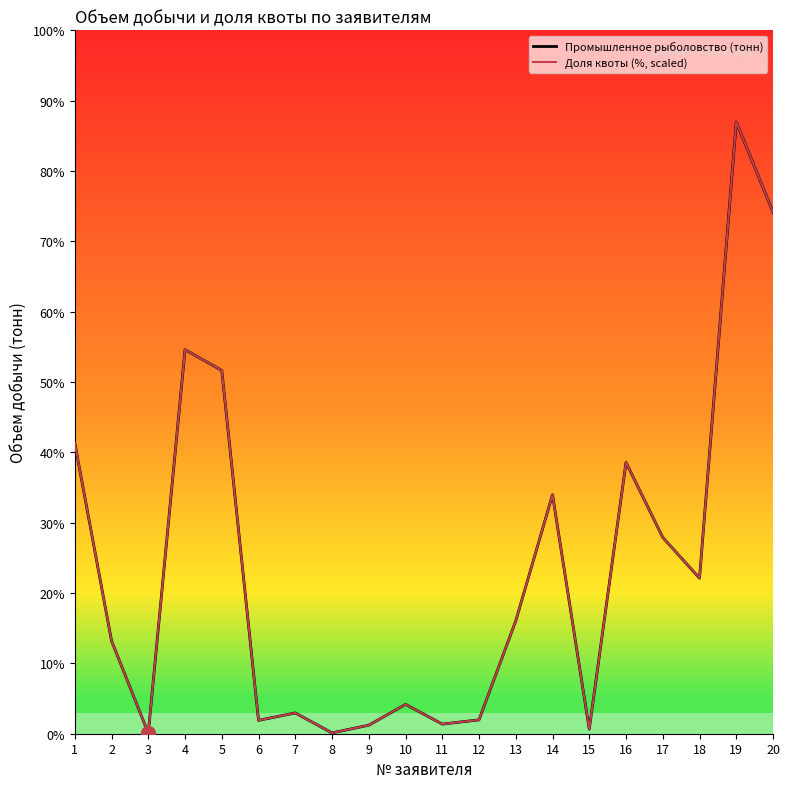

Reading left to right, extract all data points from this chart.

Промышленное рыболовство (тонн): 1=9670.2	2=3090.9	3=20.0	4=12777.8	5=12089.4	6=444.4	7=691.7	8=26.7	9=284.0	10=975.7	11=320.8	12=461.1	13=3752.5	14=7952.7	15=150.4	16=9025.3	17=6532.6	18=5175.9	19=20352.9	20=17358.9
Доля квоты (%, scaled): 1=9670.2	2=3090.9	3=20.0	4=12777.8	5=12089.4	6=444.4	7=691.7	8=26.7	9=284.0	10=975.7	11=320.8	12=461.1	13=3752.5	14=7952.7	15=150.4	16=9025.3	17=6532.6	18=5175.9	19=20352.9	20=17358.9